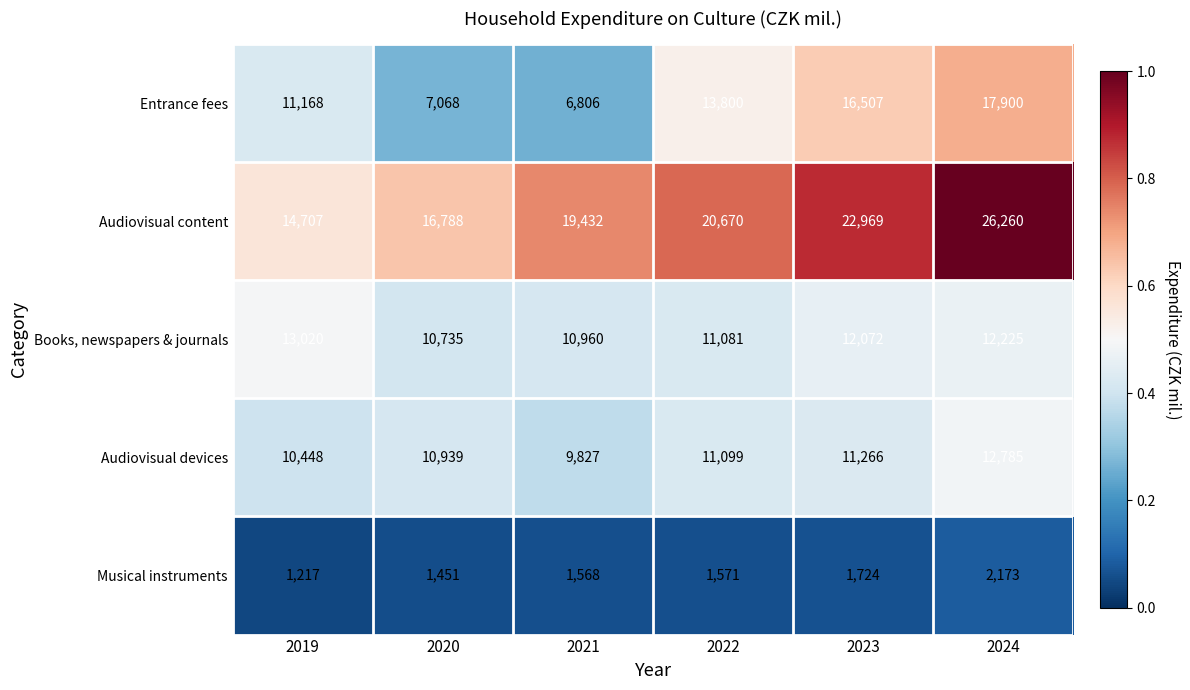

Count the number of data series in this chart.

5